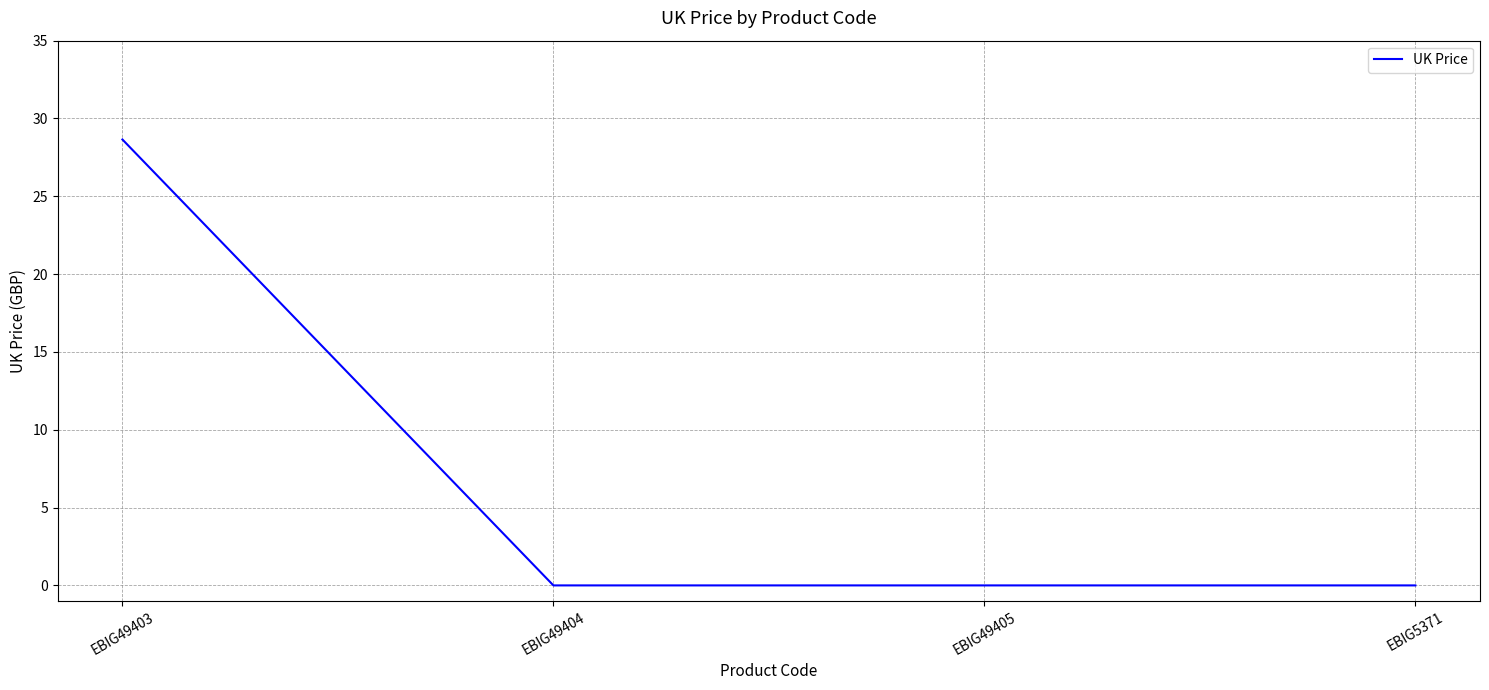

Is it true that the value at EBIG5371 is 13.4?

False